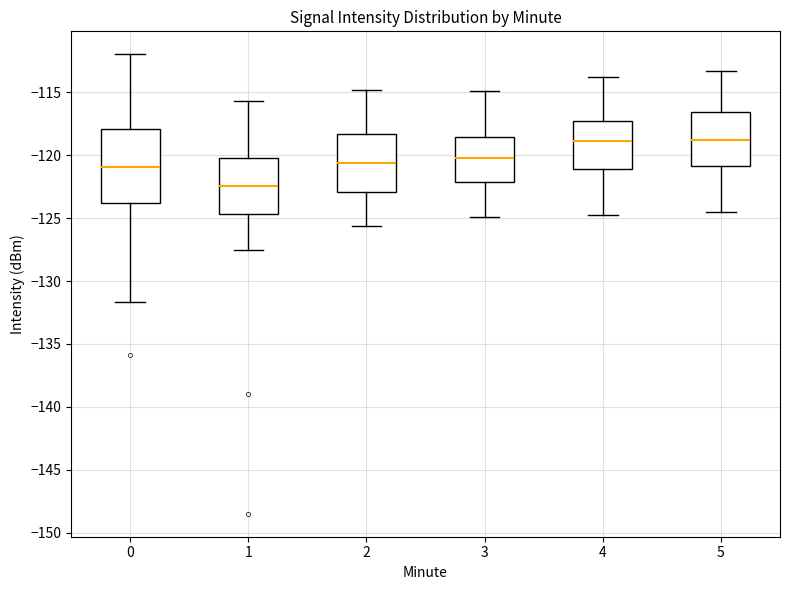

Reading left to right, transcribe this box plot: for each box, give where its median line is, the range the box spans, and where its two whiskers end, as read against the y-axis. The values are not printed on the chart, so give them approximately, as read against the axis.

0: median -121.0, box -124.0 to -118.0, whiskers -131.5 to -112.0
1: median -122.5, box -124.5 to -120.5, whiskers -127.5 to -115.5
2: median -120.5, box -123.0 to -118.5, whiskers -125.5 to -115.0
3: median -120.5, box -122.0 to -118.5, whiskers -125.0 to -115.0
4: median -119.0, box -121.0 to -117.5, whiskers -124.5 to -114.0
5: median -119.0, box -121.0 to -116.5, whiskers -124.5 to -113.5